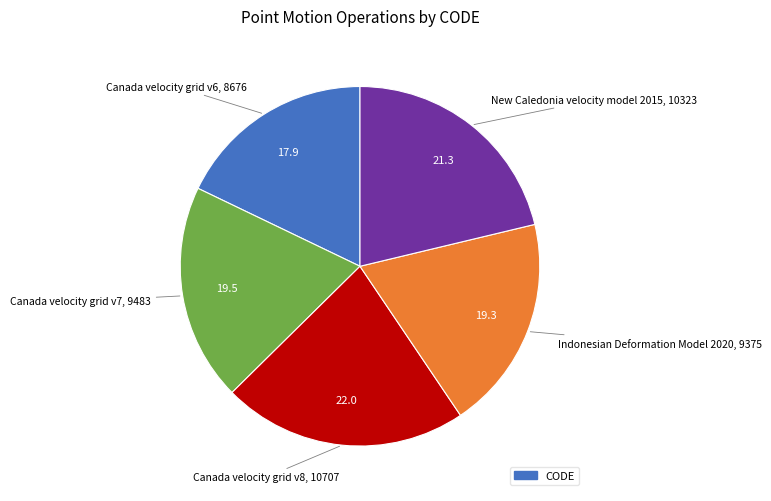

Does any single category account for the majority?

No